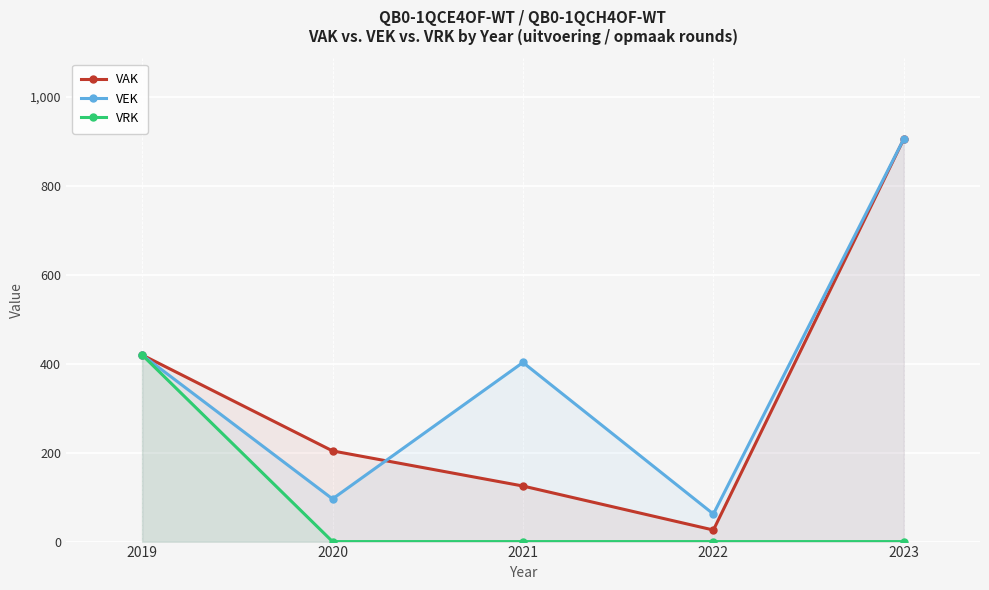

True or false: VEK and VRK cross at least once.

False